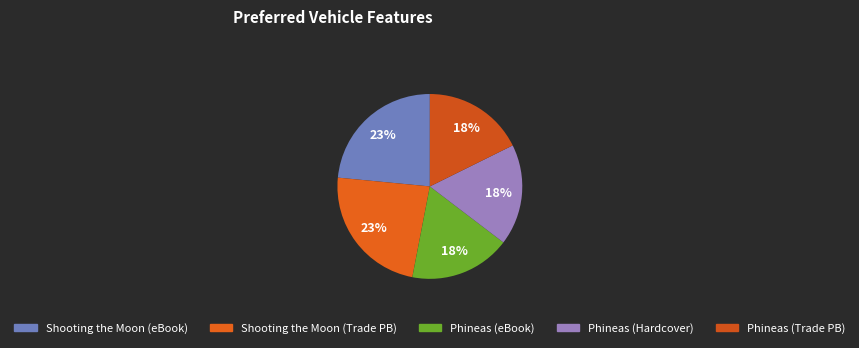

How many segments does this pie chart have?

5